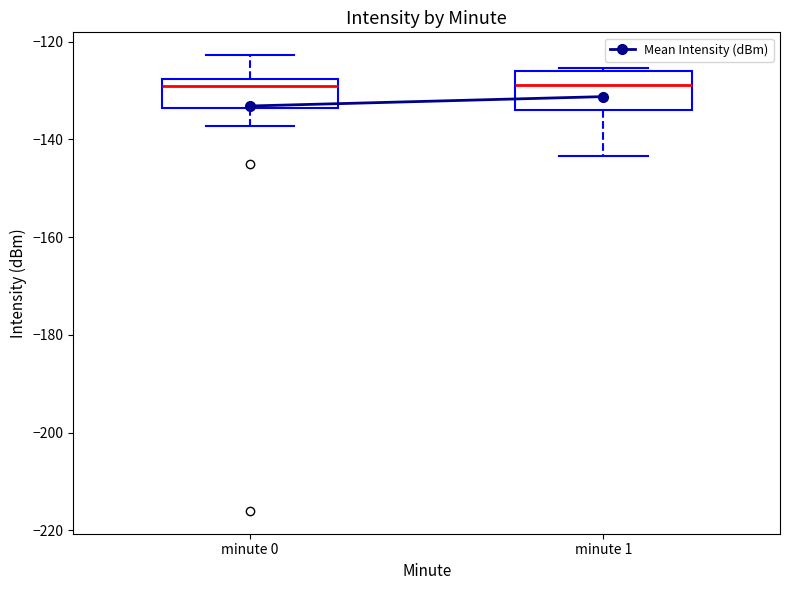

Where does the lower whisker of the box for minute 1 end on the y-axis? The values are not printed on the chart, so give them approximately, as read against the axis.

-144